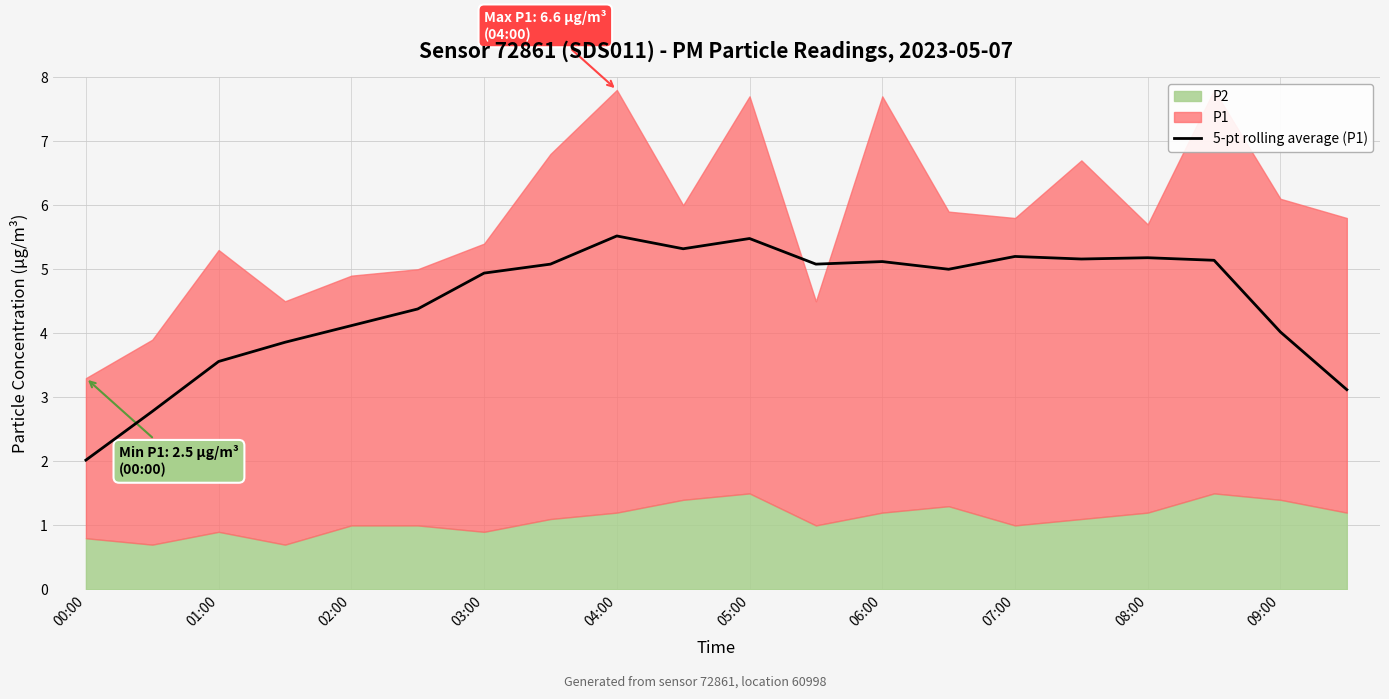

True or false: 5-pt rolling average (P1) has a value of 3.6 at 01:00.

True